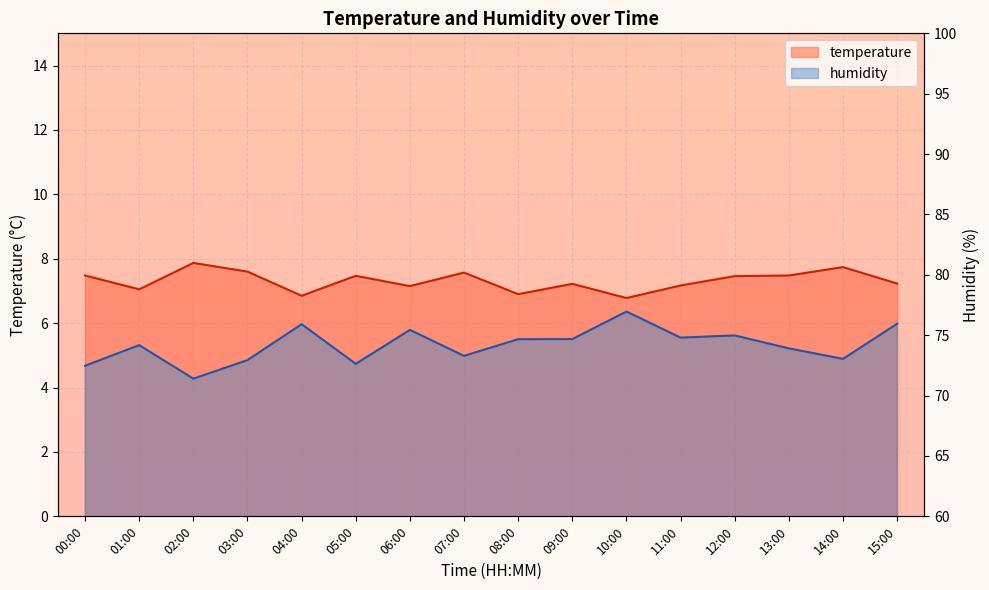

What is the highest value of the temperature_line series?

7.9